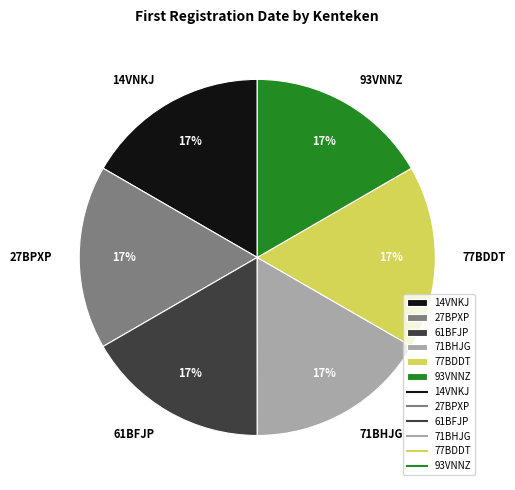

Do 61BFJP and 27BPXP together represent more than half of the pie?

No